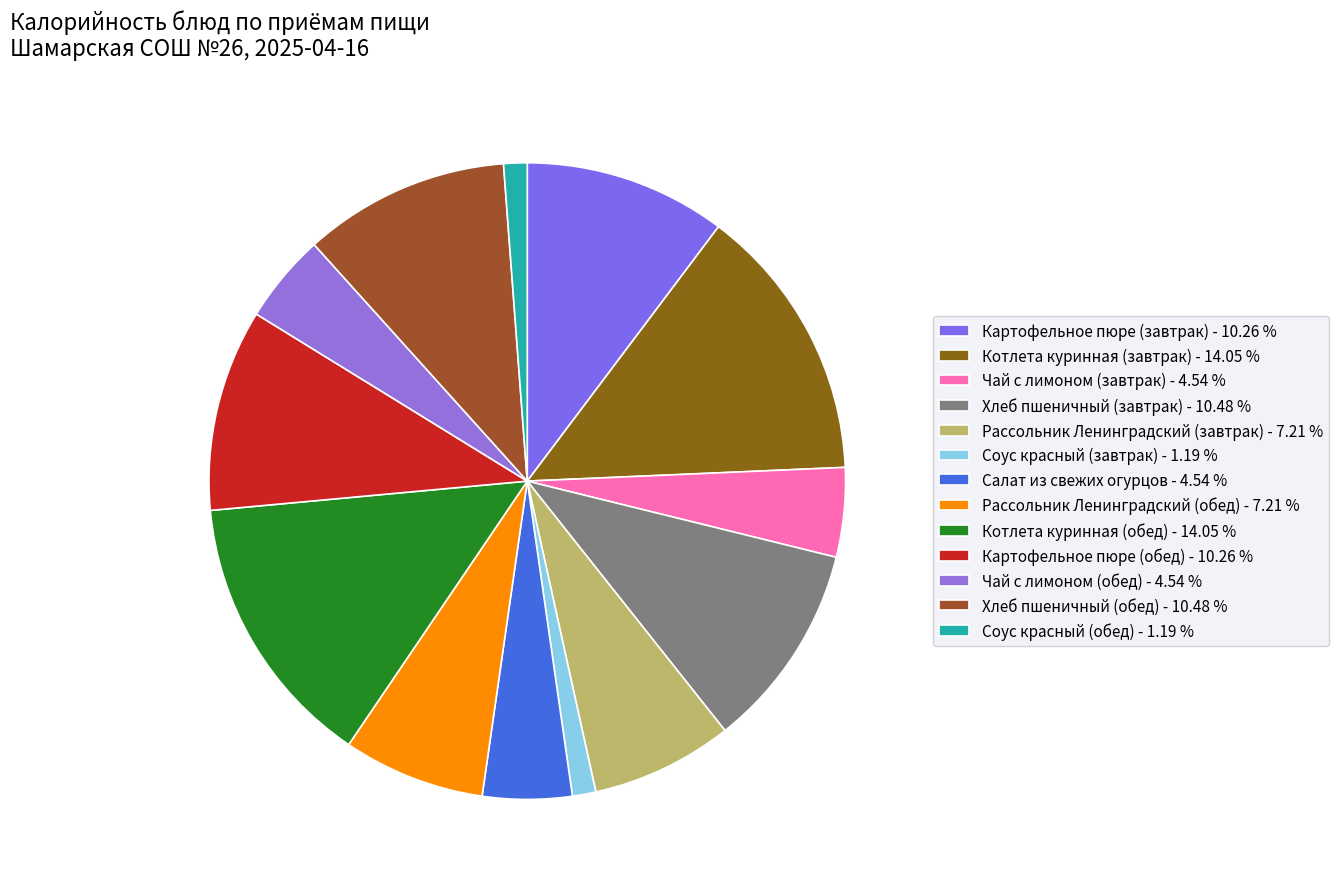

Rank the categories by value from highest to lowest.

Котлета куринная (завтрак), Котлета куринная (обед), Хлеб пшеничный (завтрак), Хлеб пшеничный (обед), Картофельное пюре (завтрак), Картофельное пюре (обед), Рассольник Ленинградский (завтрак), Рассольник Ленинградский (обед), Чай с лимоном (завтрак), Салат из свежих огурцов, Чай с лимоном (обед), Соус красный (завтрак), Соус красный (обед)